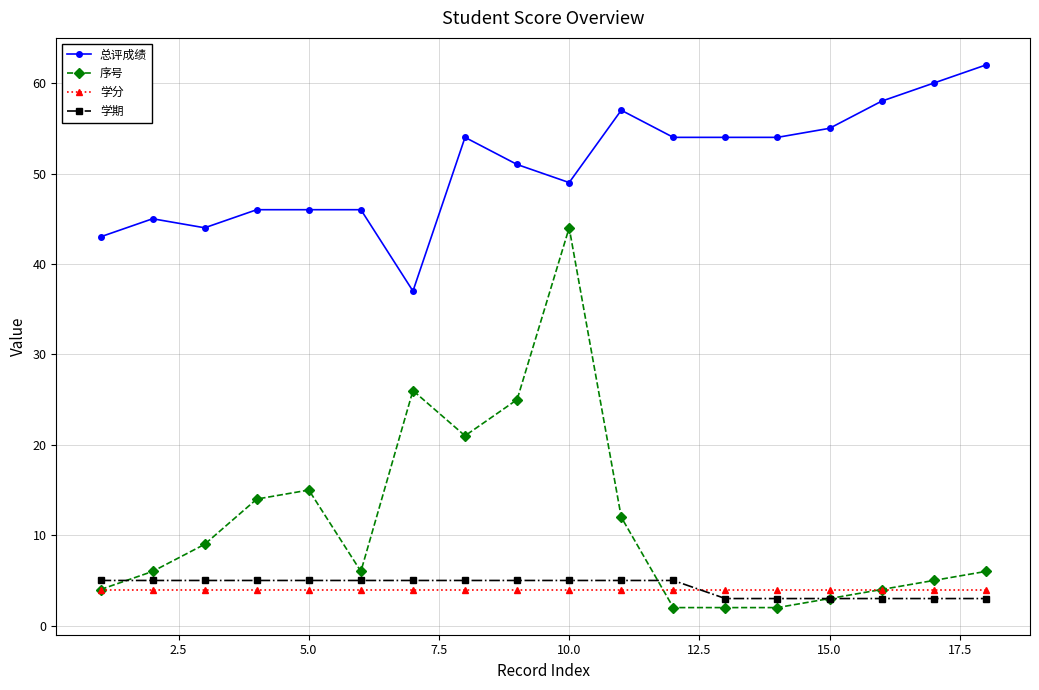

Which series has the largest total across all categories?

总评成绩